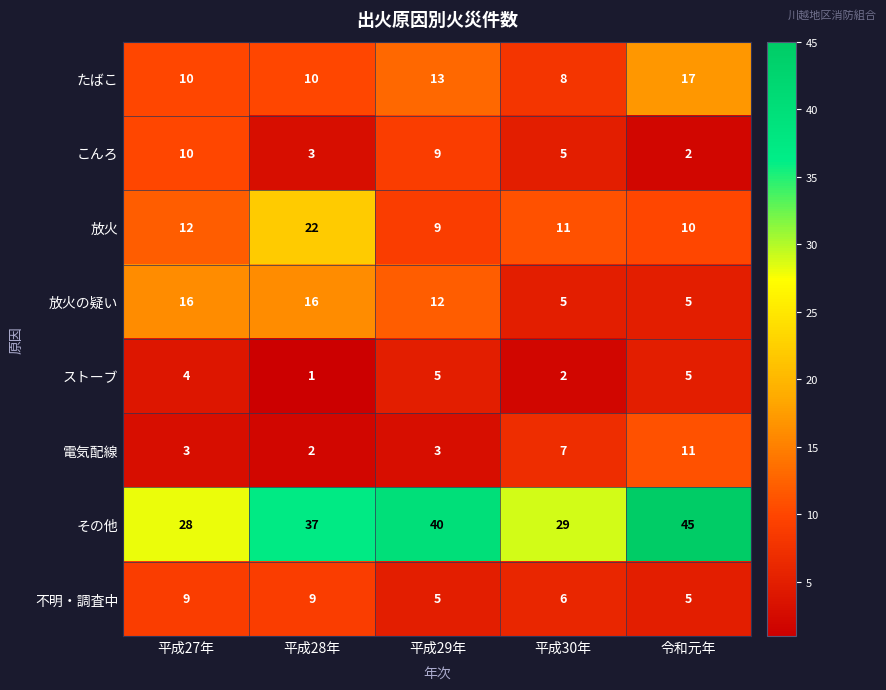

At how many categories does at least one series exceed 21?

5